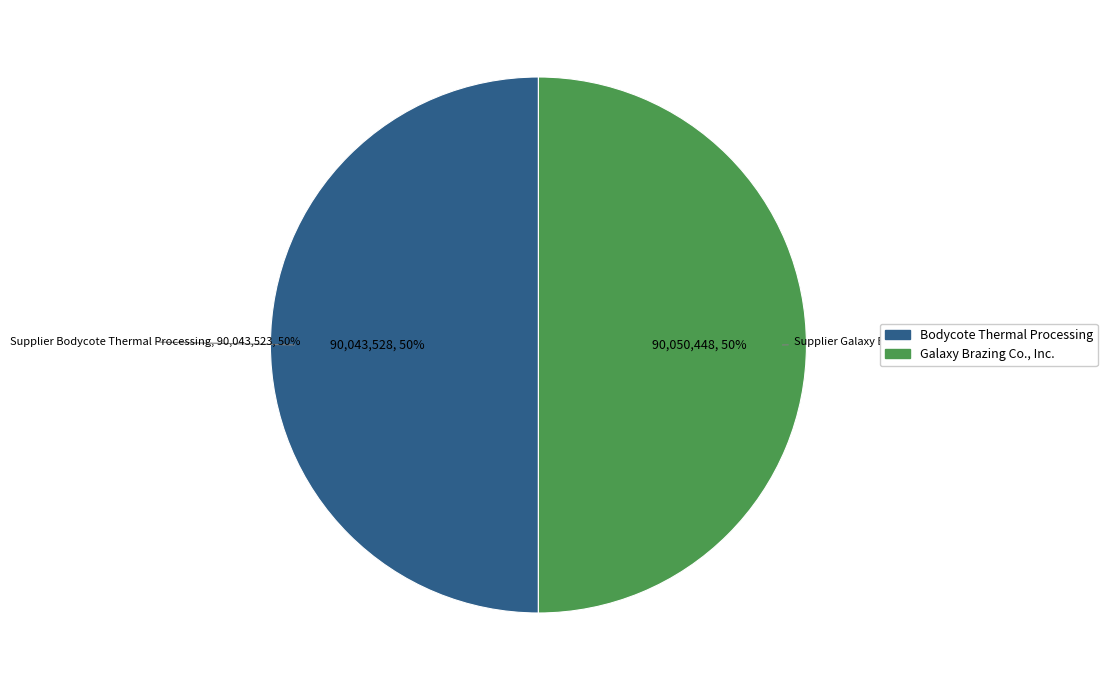

What percentage is the 280 slice, to the nearest percent?

50%